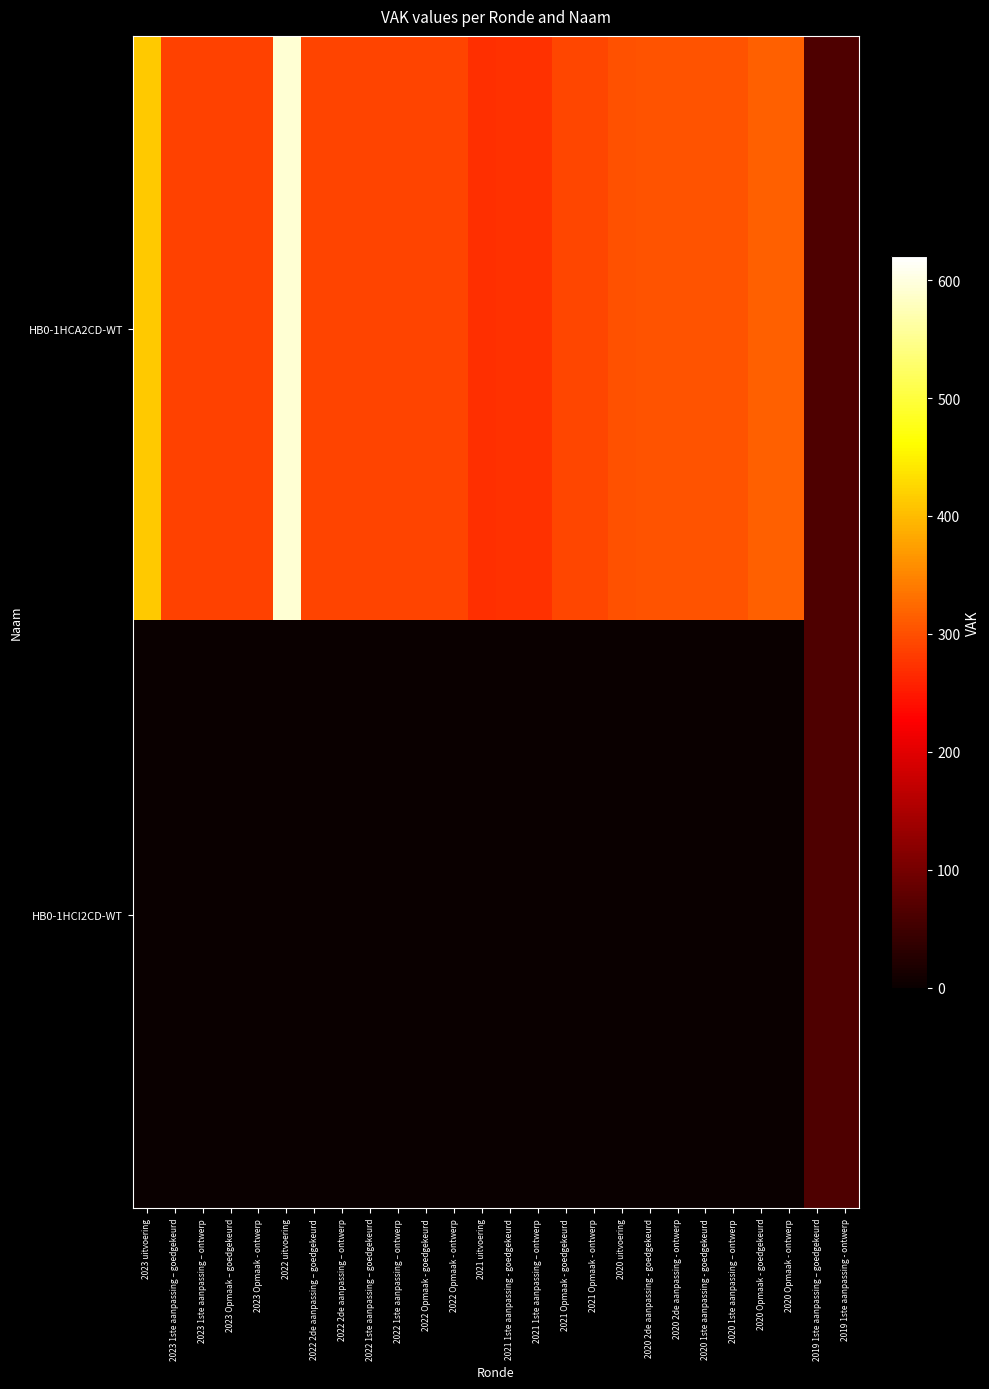

Reading right to left, list all the values displayed in this chart.

HB0-1HCA2CD-WT: 2019 1ste aanpassing - ontwerp=64	2019 1ste aanpassing – goedgekeurd=64	2020 Opmaak - ontwerp=316	2020 Opmaak - goedgekeurd=316	2020 1ste aanpassing – ontwerp=304	2020 1ste aanpassing - goedgekeurd=304	2020 2de aanpassing - ontwerp=304	2020 2de aanpassing - goedgekeurd=304	2020 uitvoering=301	2021 Opmaak - ontwerp=292	2021 Opmaak - goedgekeurd=292	2021 1ste aanpassing – ontwerp=272	2021 1ste aanpassing - goedgekeurd=272	2021 uitvoering=270	2022 Opmaak - ontwerp=290	2022 Opmaak - goedgekeurd=290	2022 1ste aanpassing – ontwerp=290	2022 1ste aanpassing – goedgekeurd=290	2022 2de aanpassing – ontwerp=290	2022 2de aanpassing – goedgekeurd=290	2022 uitvoering=592	2023 Opmaak - ontwerp=288	2023 Opmaak – goedgekeurd=288	2023 1ste aanpassing – ontwerp=288	2023 1ste aanpassing – goedgekeurd=288	2023 uitvoering=414
HB0-1HCI2CD-WT: 2019 1ste aanpassing - ontwerp=64	2019 1ste aanpassing – goedgekeurd=64	2020 Opmaak - ontwerp=0	2020 Opmaak - goedgekeurd=0	2020 1ste aanpassing – ontwerp=0	2020 1ste aanpassing - goedgekeurd=0	2020 2de aanpassing - ontwerp=0	2020 2de aanpassing - goedgekeurd=0	2020 uitvoering=0	2021 Opmaak - ontwerp=0	2021 Opmaak - goedgekeurd=0	2021 1ste aanpassing – ontwerp=0	2021 1ste aanpassing - goedgekeurd=0	2021 uitvoering=0	2022 Opmaak - ontwerp=0	2022 Opmaak - goedgekeurd=0	2022 1ste aanpassing – ontwerp=0	2022 1ste aanpassing – goedgekeurd=0	2022 2de aanpassing – ontwerp=0	2022 2de aanpassing – goedgekeurd=0	2022 uitvoering=0	2023 Opmaak - ontwerp=0	2023 Opmaak – goedgekeurd=0	2023 1ste aanpassing – ontwerp=0	2023 1ste aanpassing – goedgekeurd=0	2023 uitvoering=0